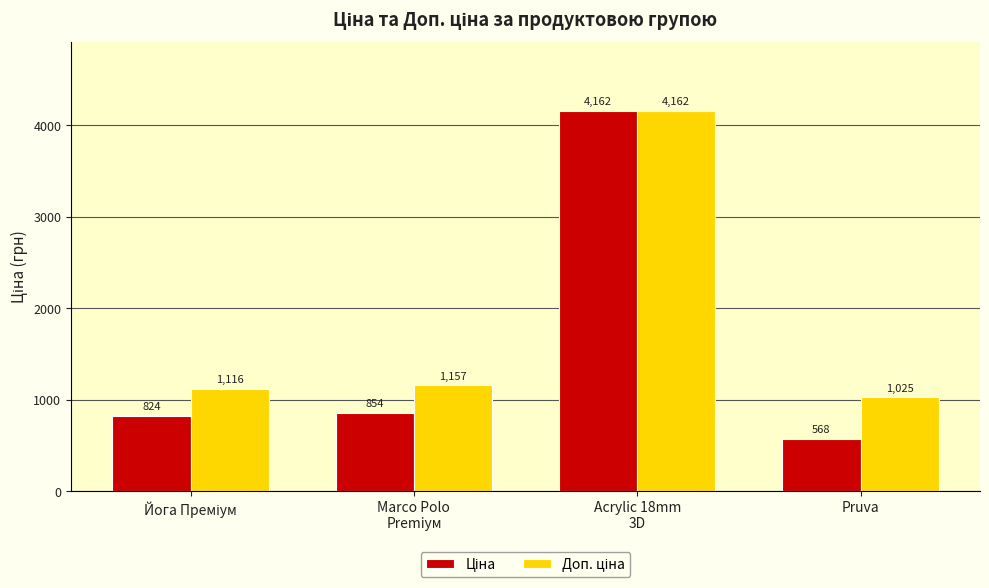

What is the maximum value shown in the chart?

4162.0